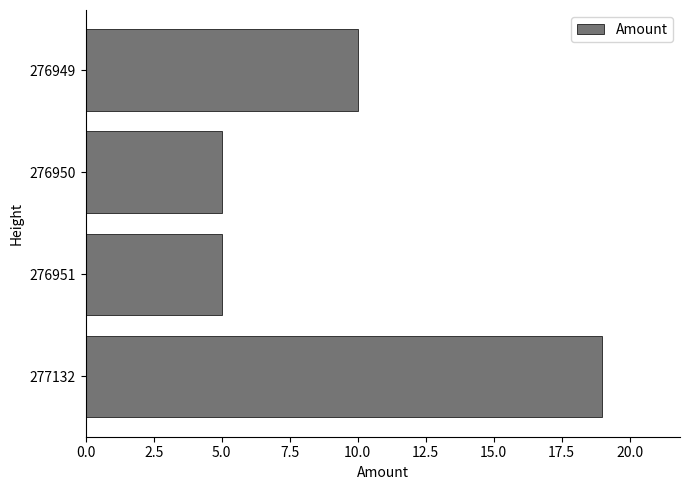

Between 276950 and 277132, which is larger?

277132